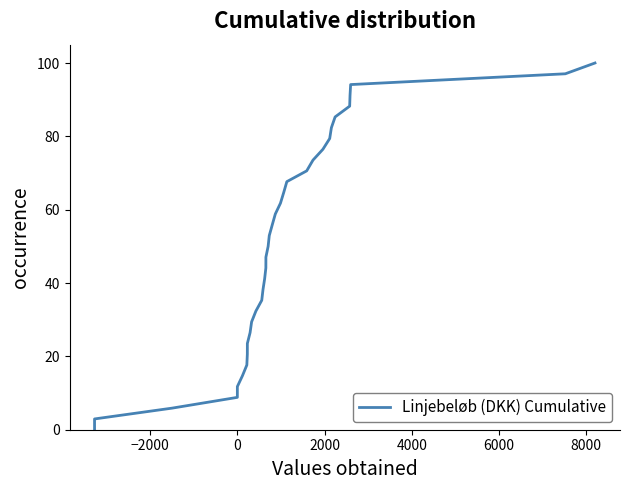

How many lines are shown in the chart?

1